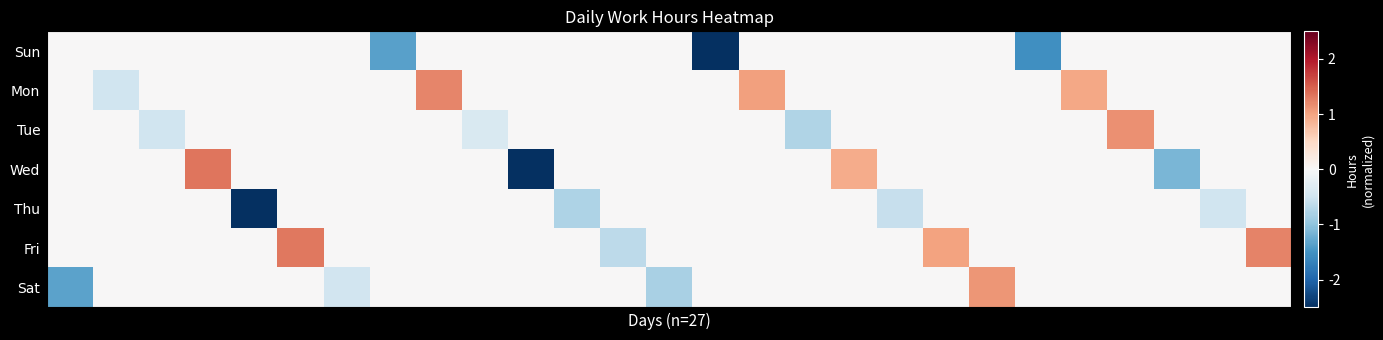

What is the maximum value shown in the chart?

1.3